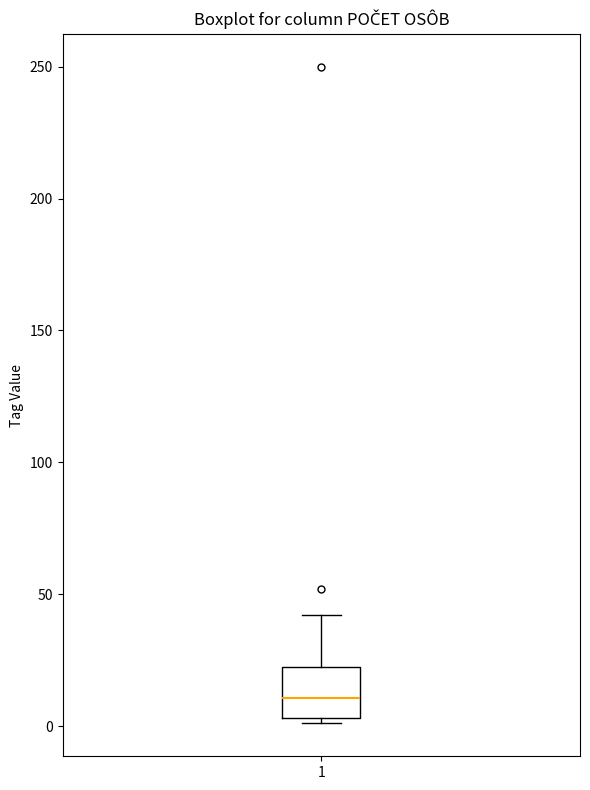

Read this box plot against the y-axis: the position of the median line, the range covered by the box, and the ends of both whiskers. The values are not printed on the chart, so give them approximately, as read against the axis.

median 10, box 5 to 25, whiskers 0 to 40